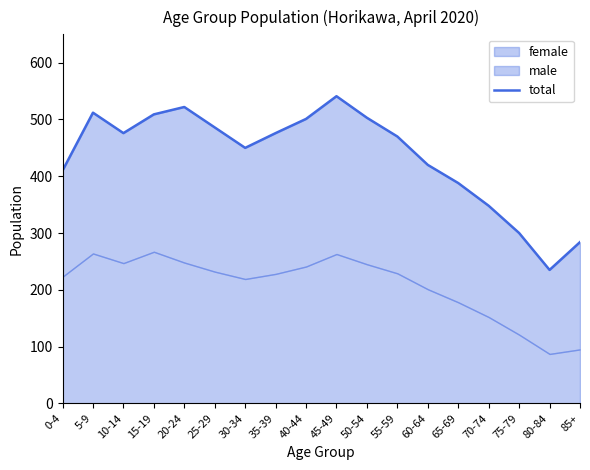

What is the sum of all values?

7831